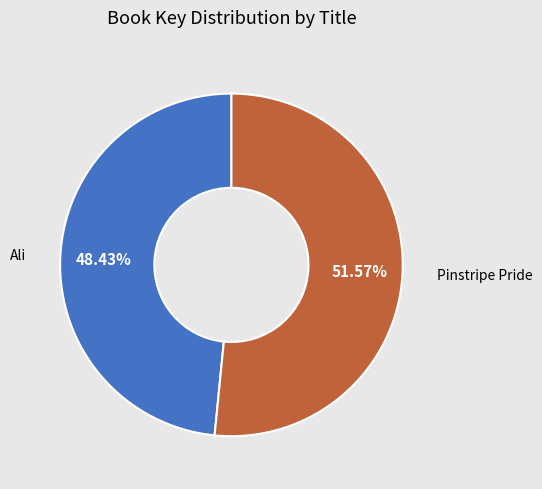

Does any single category account for the majority?

Yes